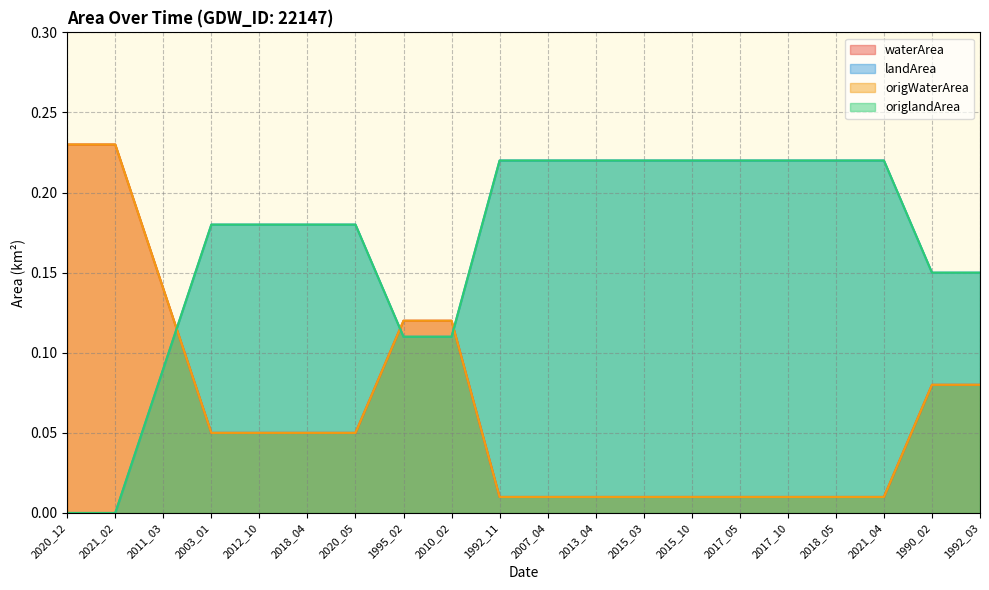

Reading right to left, transcribe all the data shown in this chart.

waterArea: 0.1	0.1	0.0	0.0	0.0	0.0	0.0	0.0	0.0	0.0	0.0	0.1	0.1	0.1	0.1	0.1	0.1	0.1	0.2	0.2
landArea: 0.1	0.1	0.2	0.2	0.2	0.2	0.2	0.2	0.2	0.2	0.2	0.1	0.1	0.2	0.2	0.2	0.2	0.1	0.0	0.0
origWaterArea: 0.1	0.1	0.0	0.0	0.0	0.0	0.0	0.0	0.0	0.0	0.0	0.1	0.1	0.1	0.1	0.1	0.1	0.1	0.2	0.2
origlandArea: 0.1	0.1	0.2	0.2	0.2	0.2	0.2	0.2	0.2	0.2	0.2	0.1	0.1	0.2	0.2	0.2	0.2	0.1	0.0	0.0